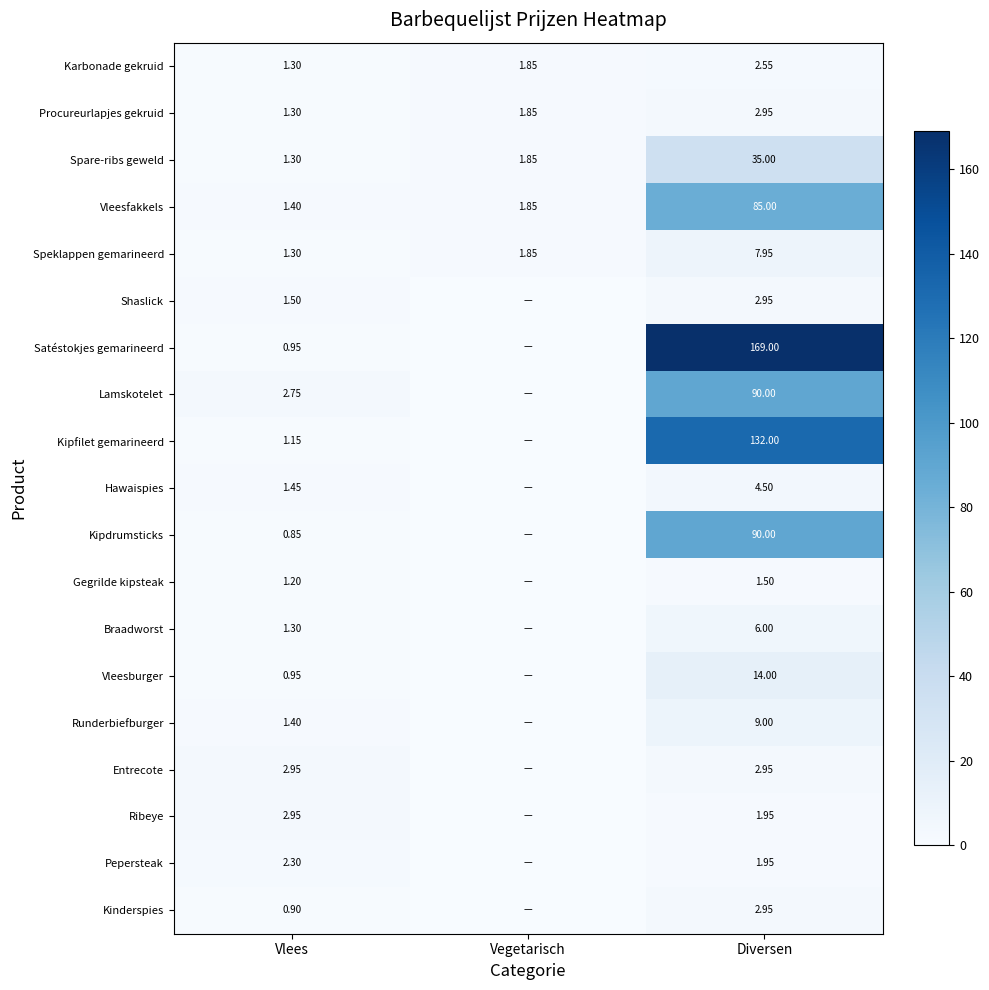

At which label is Spare-ribs geweld closest to 18?

Vegetarisch